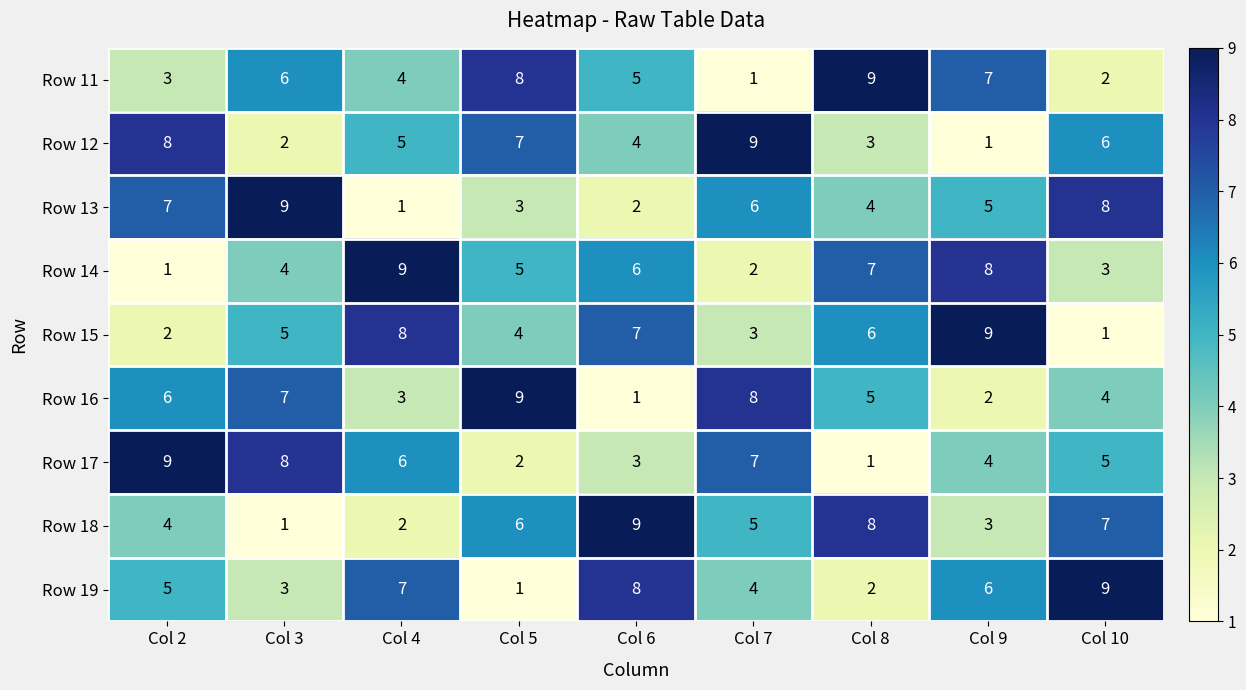

Count the number of categories in the chart.

9